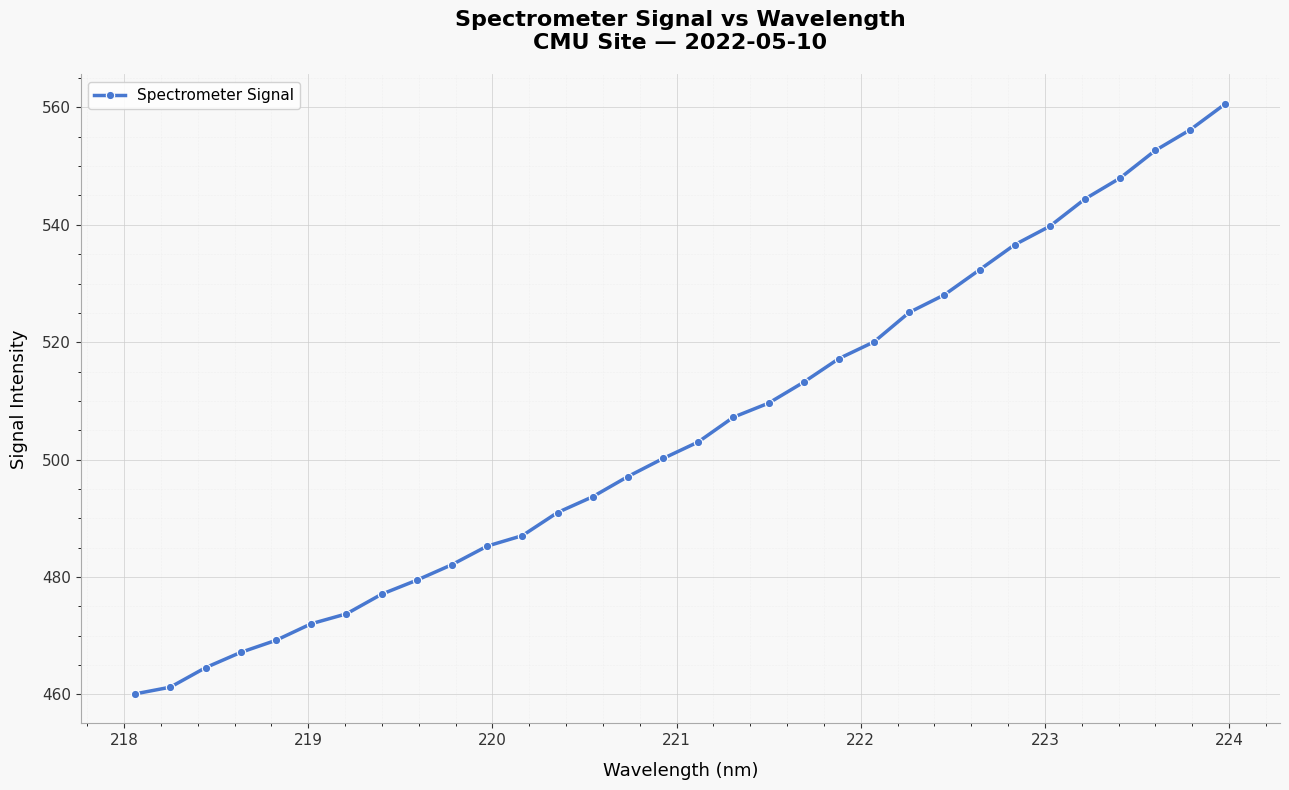

What is the value of the 24th point from the left?

528.1